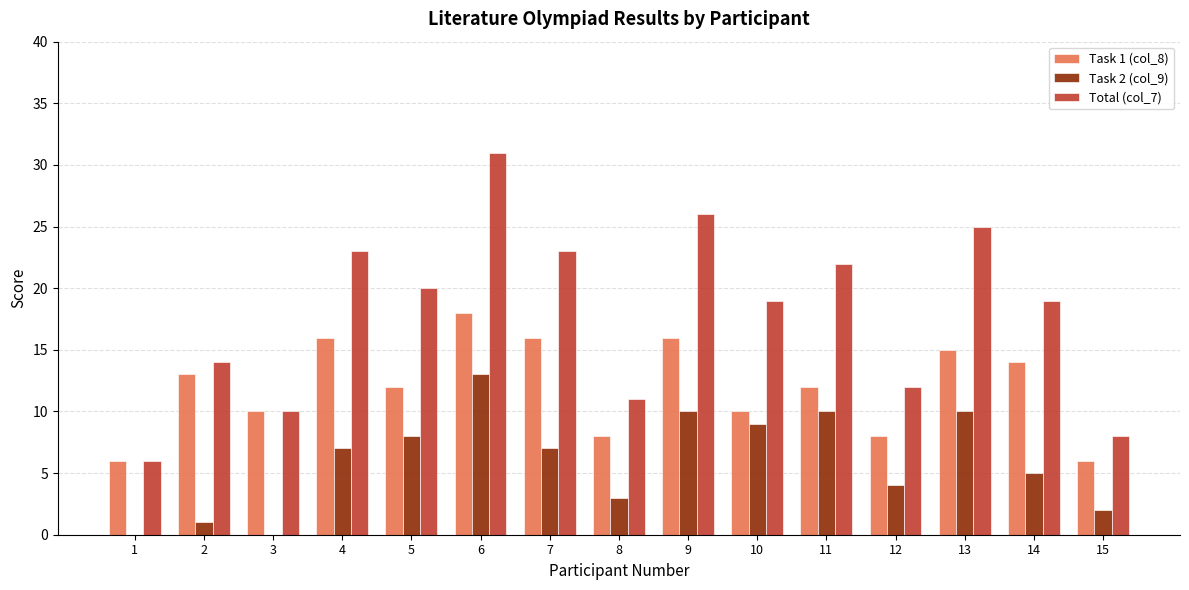

How many groups of bars are there?

15